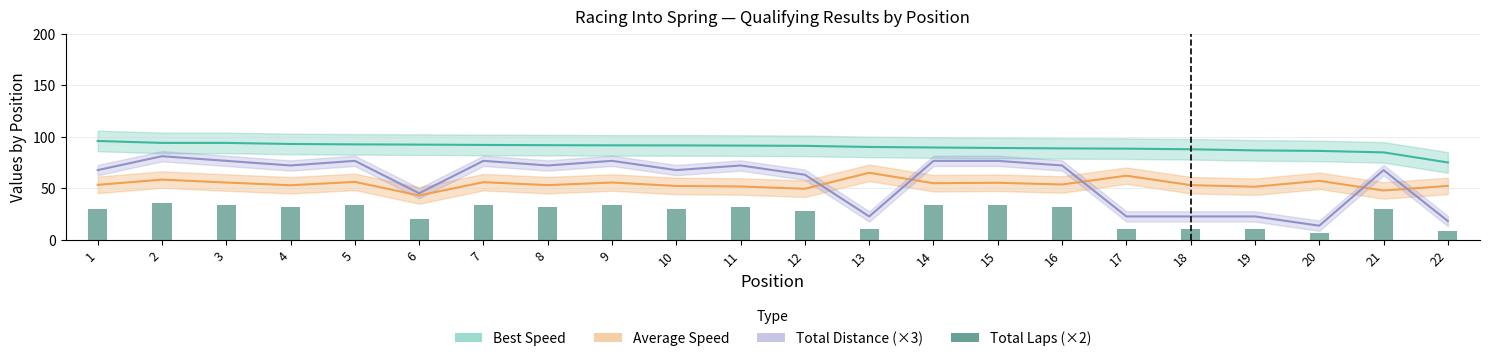

What is the smallest value displayed?

6